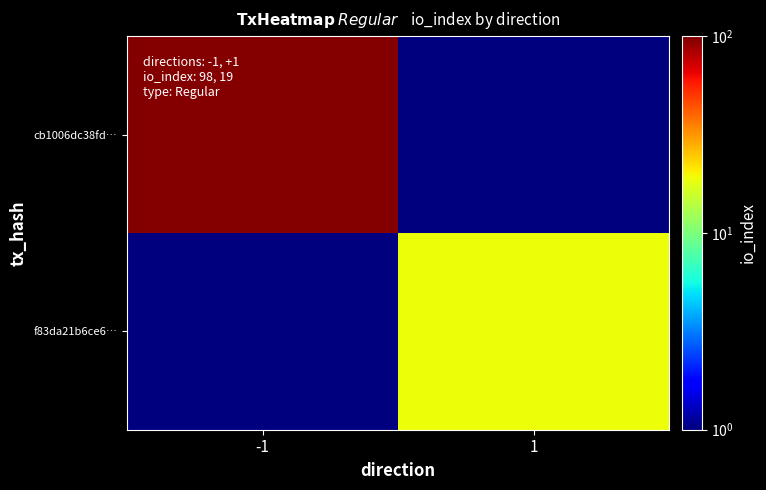

What is the greatest value displayed?

98.0